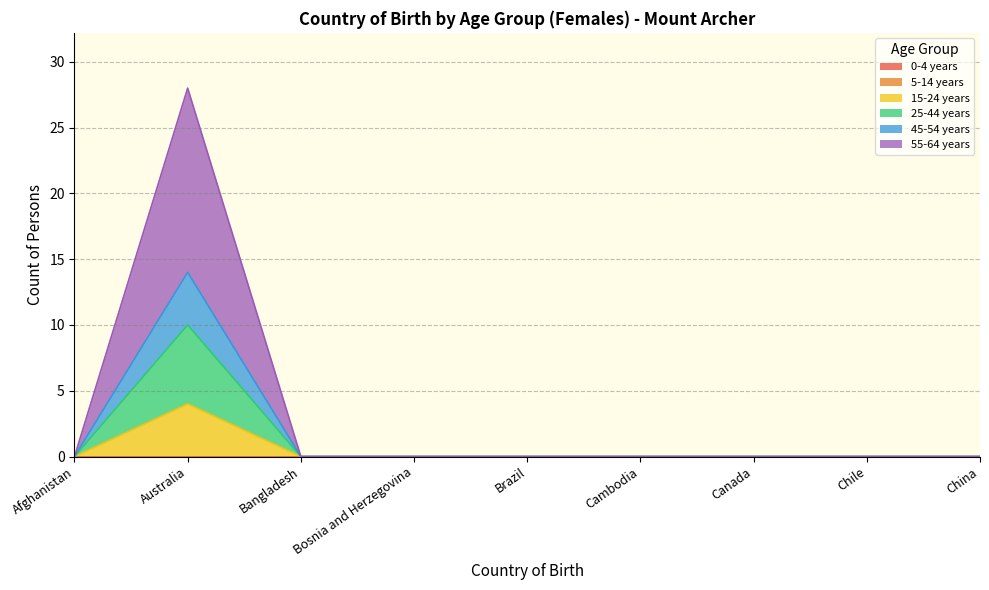

At which label is 55-64 years closest to 14?

Afghanistan